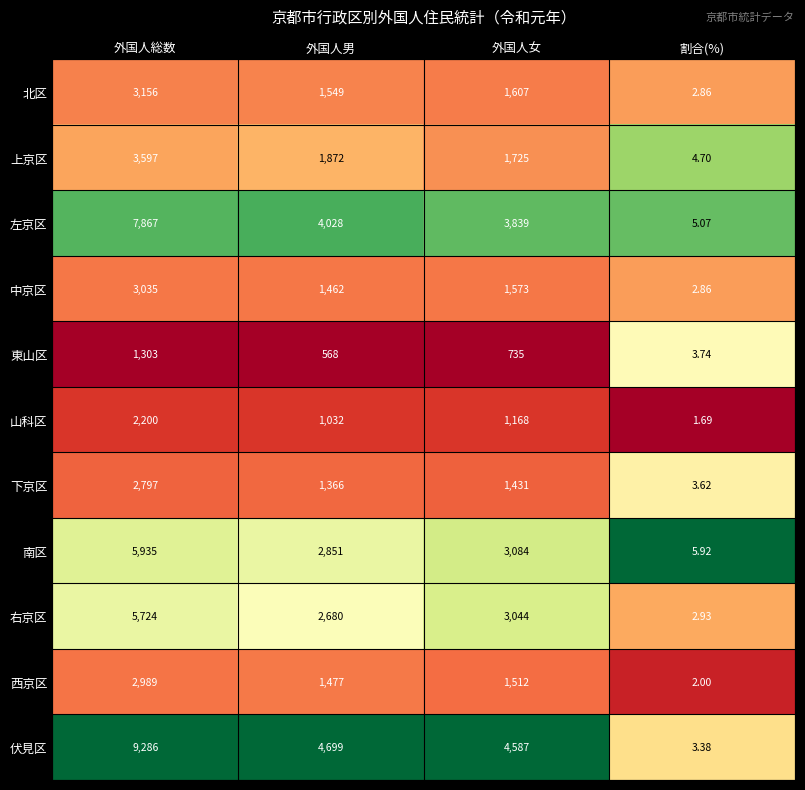

How many distinct data groups are displayed?

11